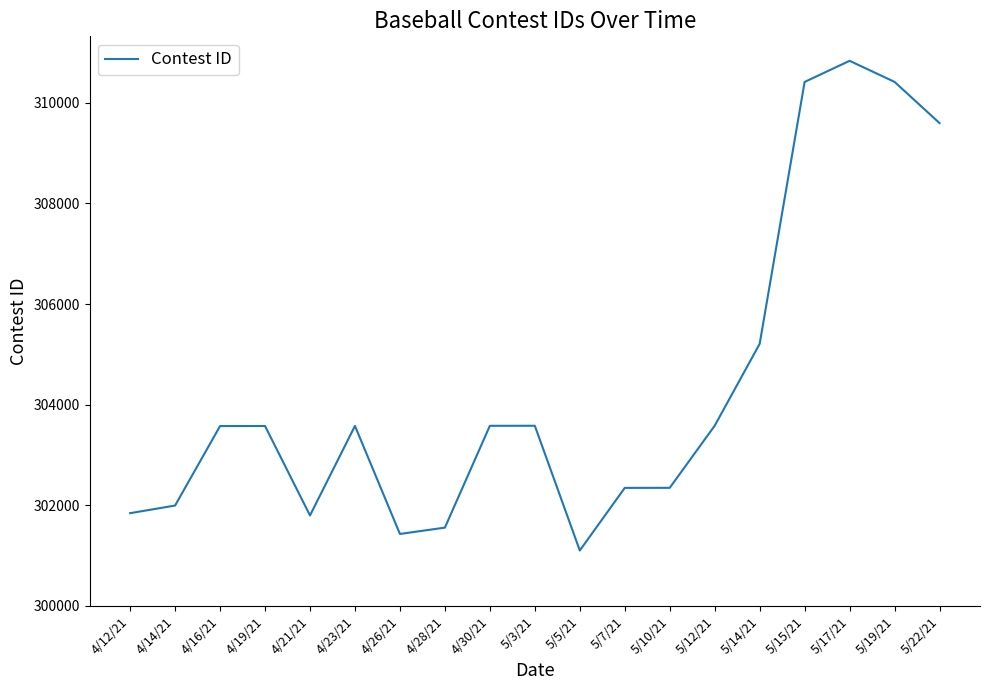

Approximately how many times larger is the value at 4/28/21 compared to 4/19/21?

1.0